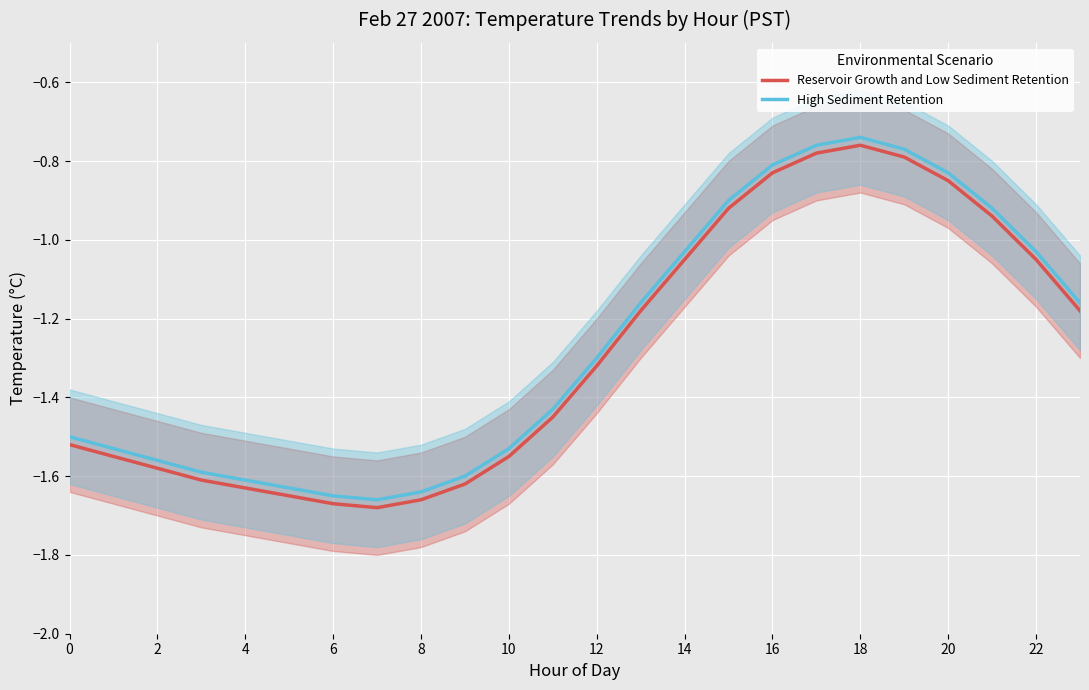

How many lines are shown in the chart?

2